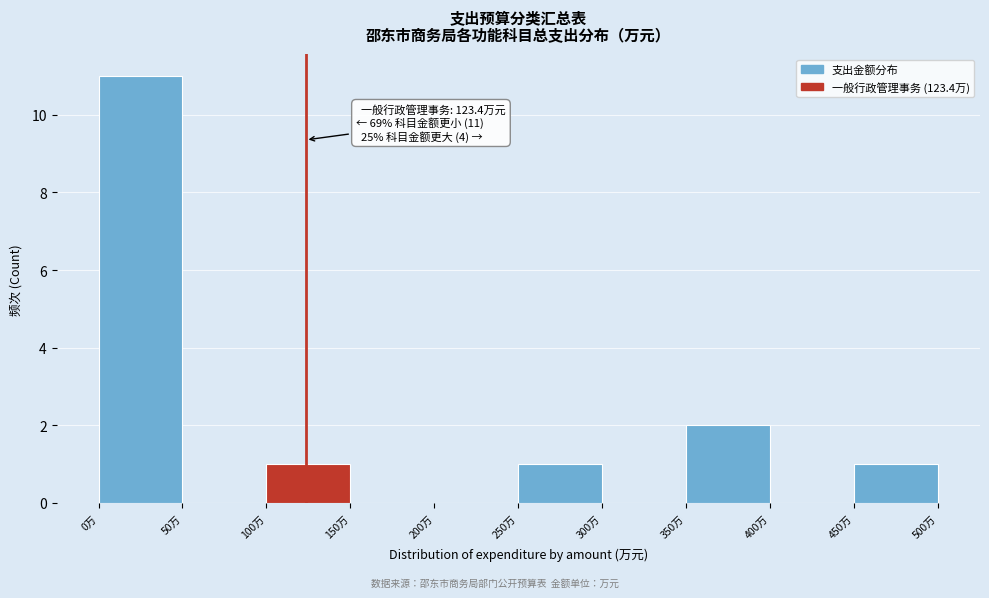

Which range on the x-axis has the tallest bar?

0 to 50